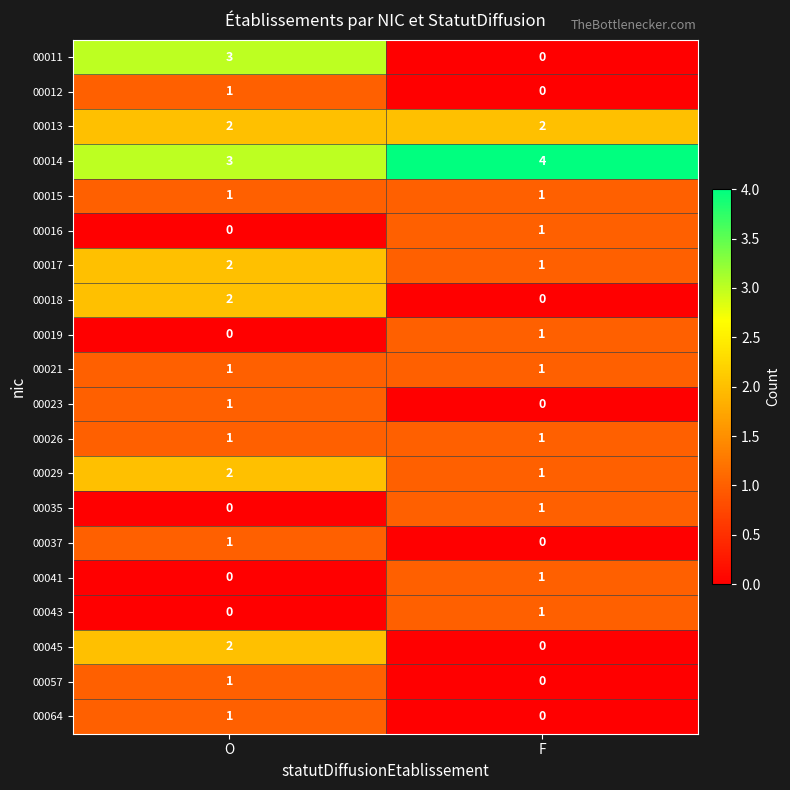

The 00019 series shows -1 at O. True or false?

False